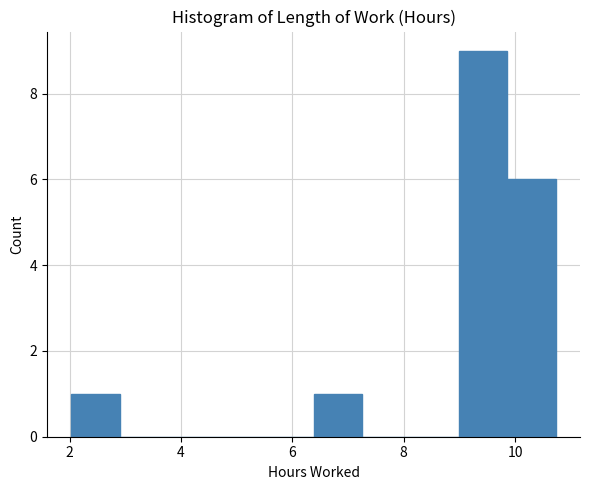

Reading left to right, transcribe this chart: for each bar, give the range it covers on the x-axis and its height. Neither the bar edges nor the heights are printed on the chart, so give them approximately, as read against the axes.

2.0 to 3.0: 1
3.0 to 3.8: 0
3.8 to 4.6: 0
4.6 to 5.6: 0
5.6 to 6.4: 0
6.4 to 7.2: 1
7.2 to 8.2: 0
8.2 to 9.0: 0
9.0 to 9.8: 9
9.8 to 10.8: 6